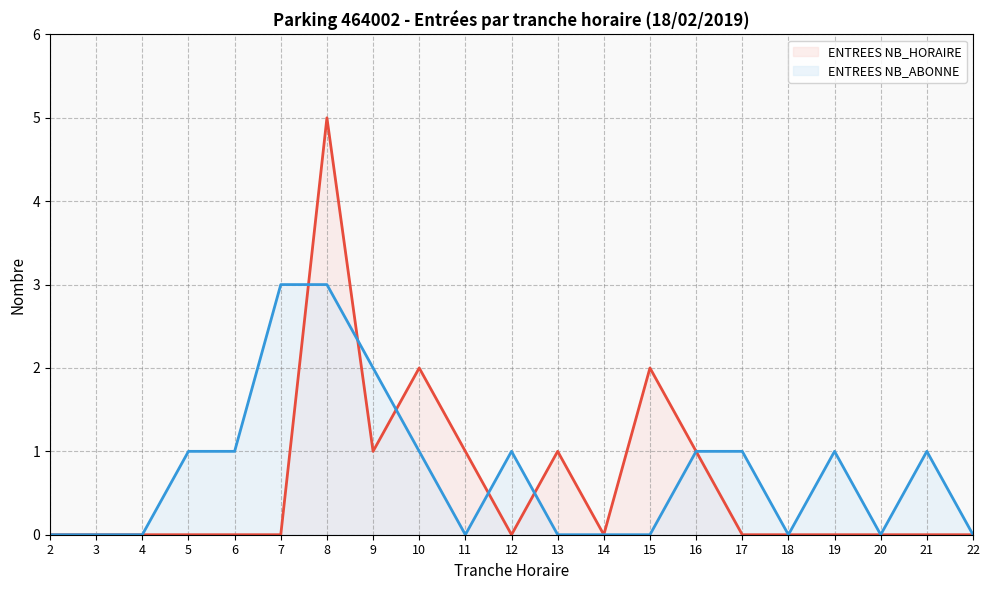

Rank the categories by ENTREES NB_ABONNE value from lowest to highest.

2, 3, 4, 11, 13, 14, 15, 18, 20, 22, 5, 6, 10, 12, 16, 17, 19, 21, 9, 7, 8